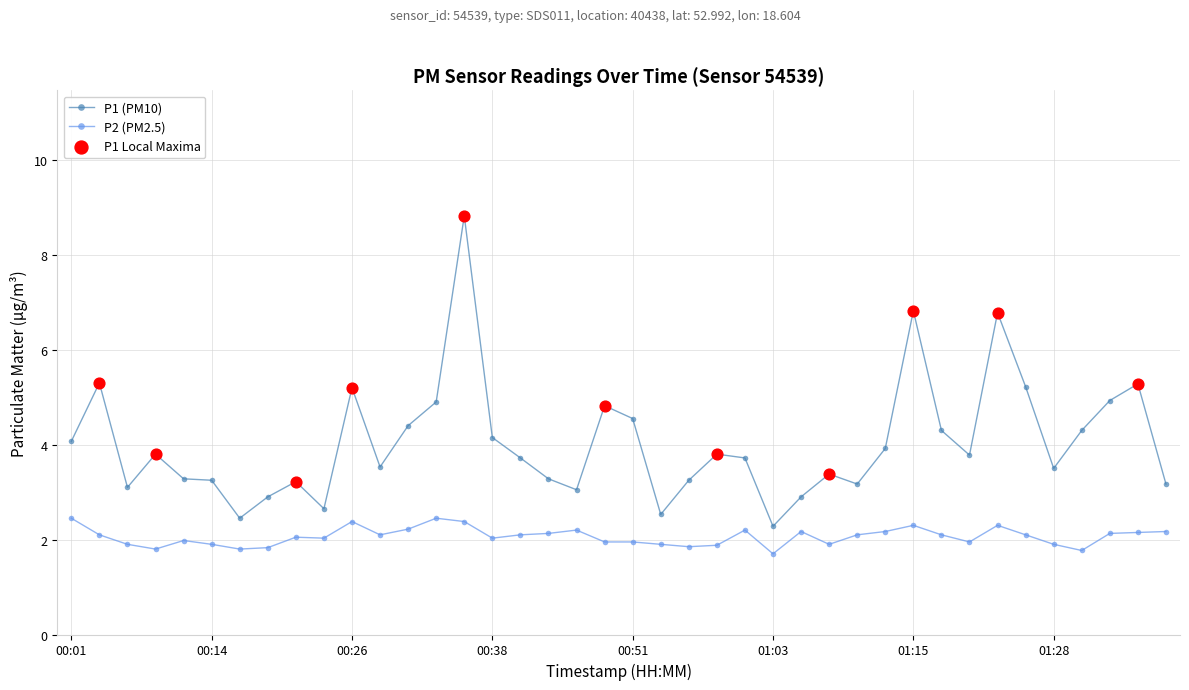

Which series has the largest range (max minus min)?

P1 (PM10)